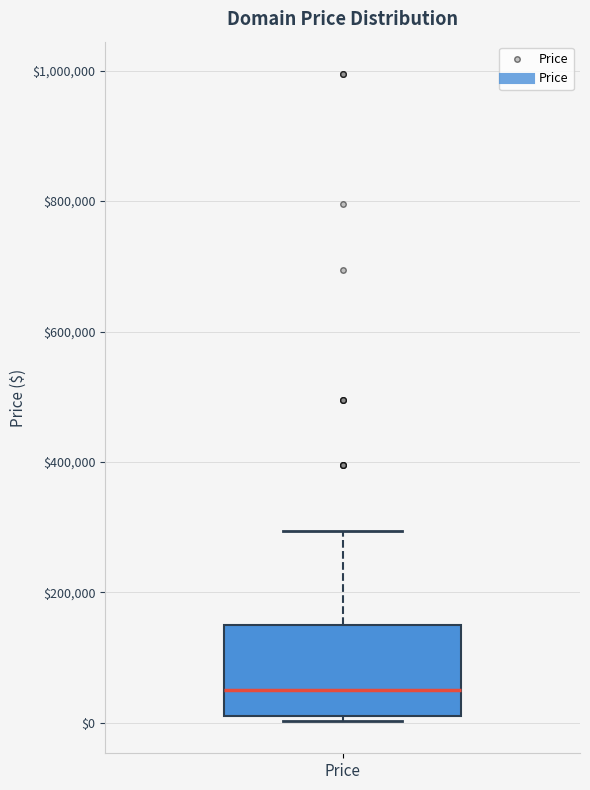

Where does the upper whisker of the box for Price end on the y-axis? The values are not printed on the chart, so give them approximately, as read against the axis.

300000